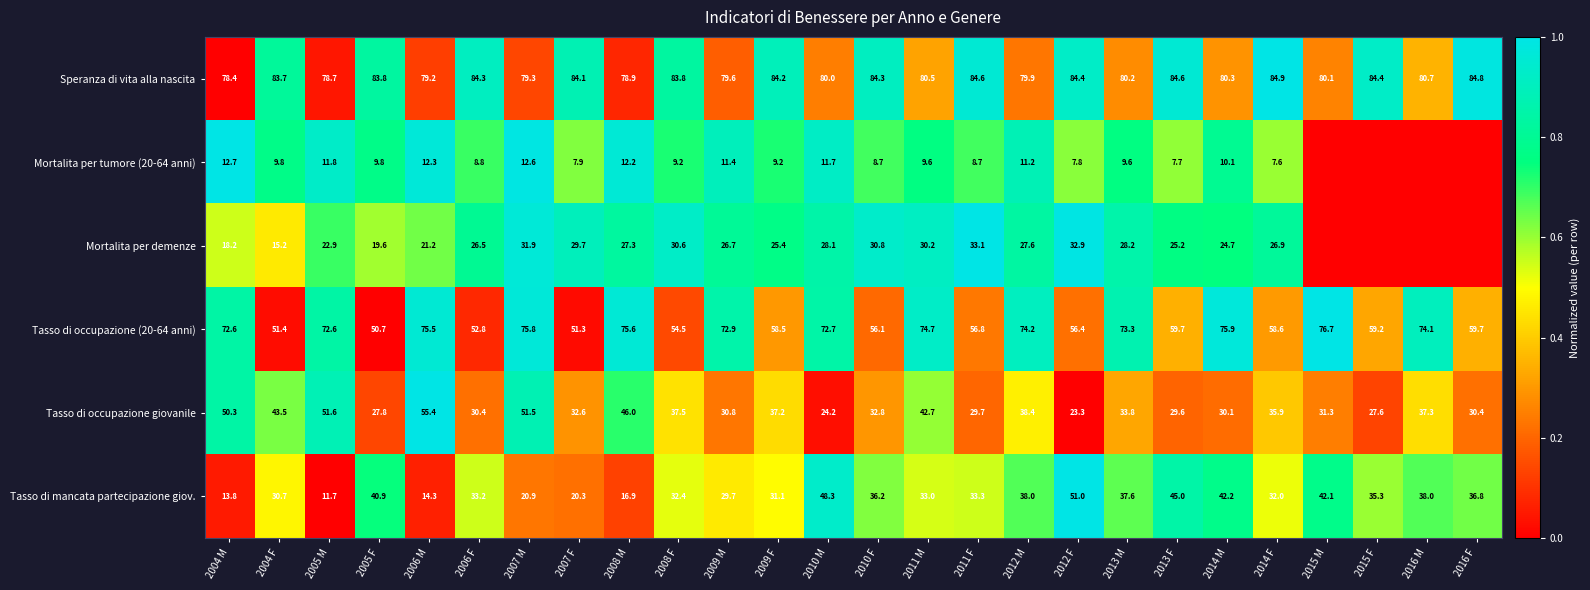

What is the sum of all Tasso di occupazione (20-64 anni) values?

1692.3